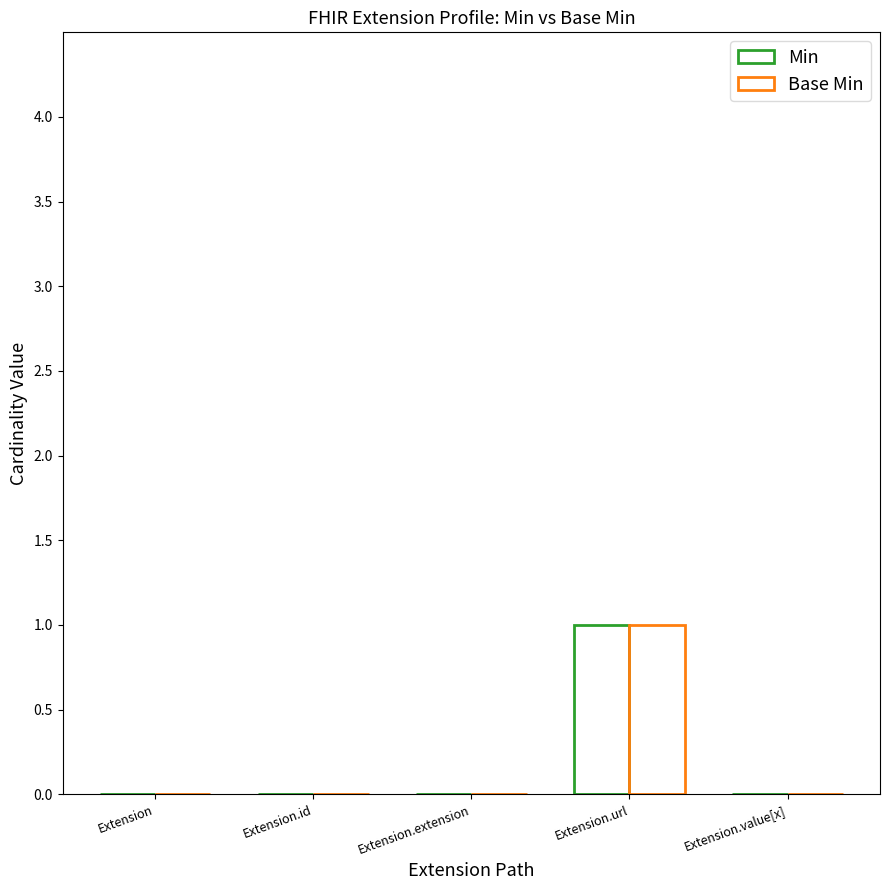

At which category does the chart reach its minimum across all series?

Extension